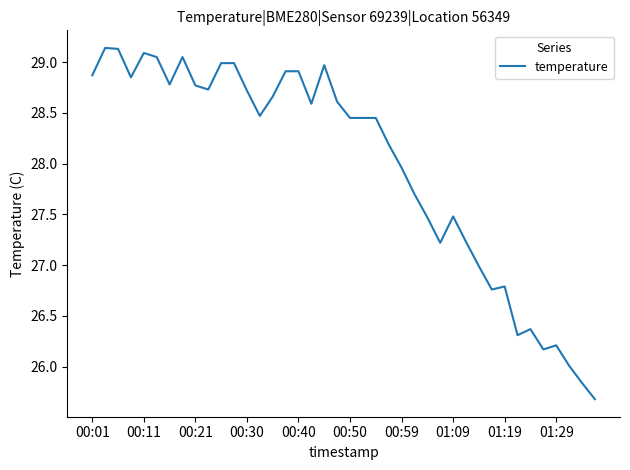

What is the minimum value shown in the chart?

25.7